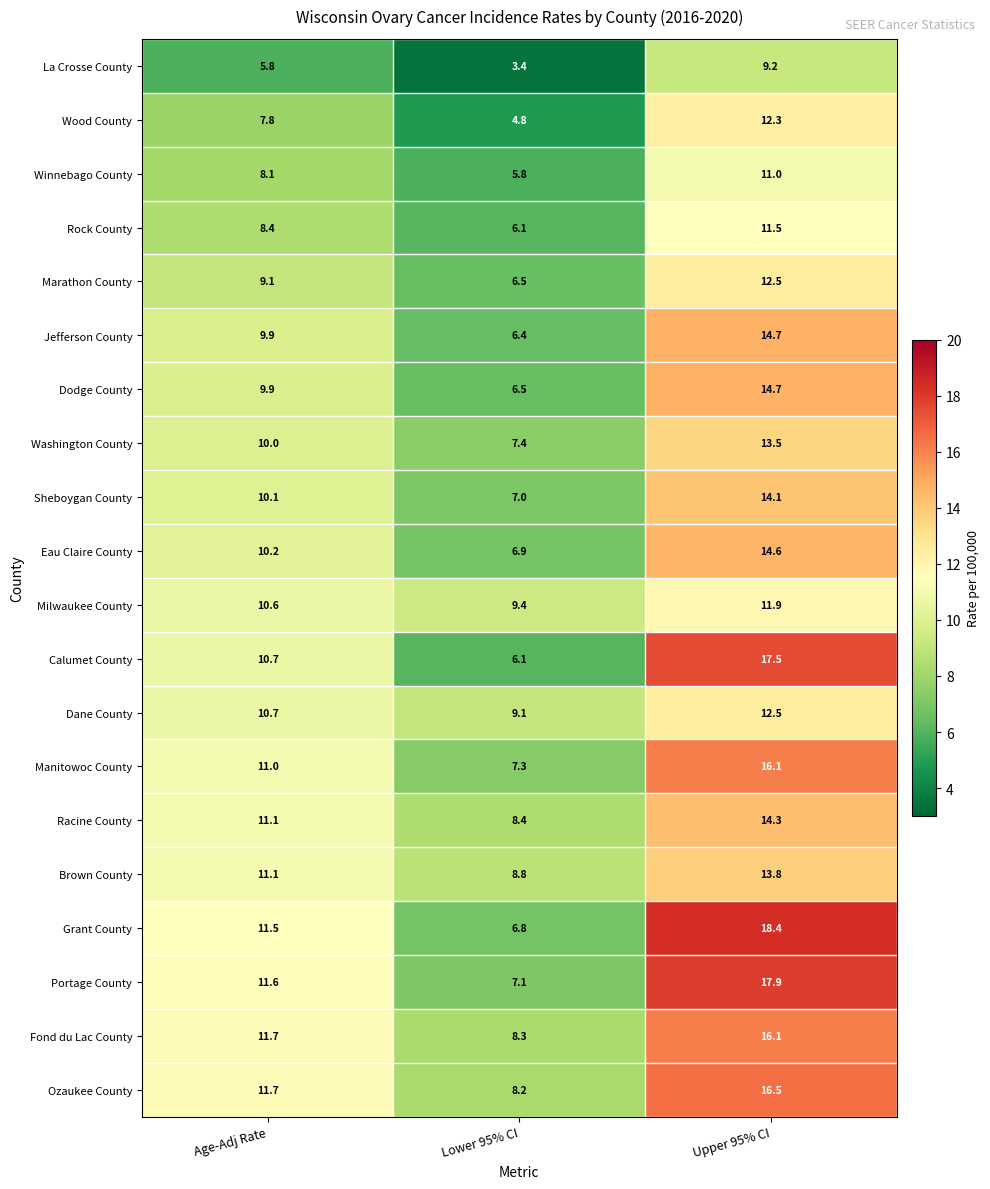

What is the difference between the second highest and minimum values in the Wood County series?

3.0